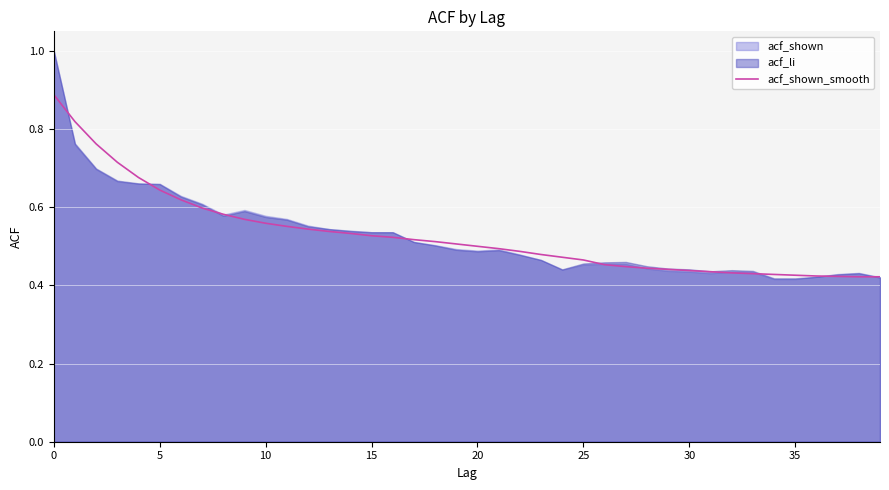

True or false: there are more than 0 points higher than both neighbors.

False